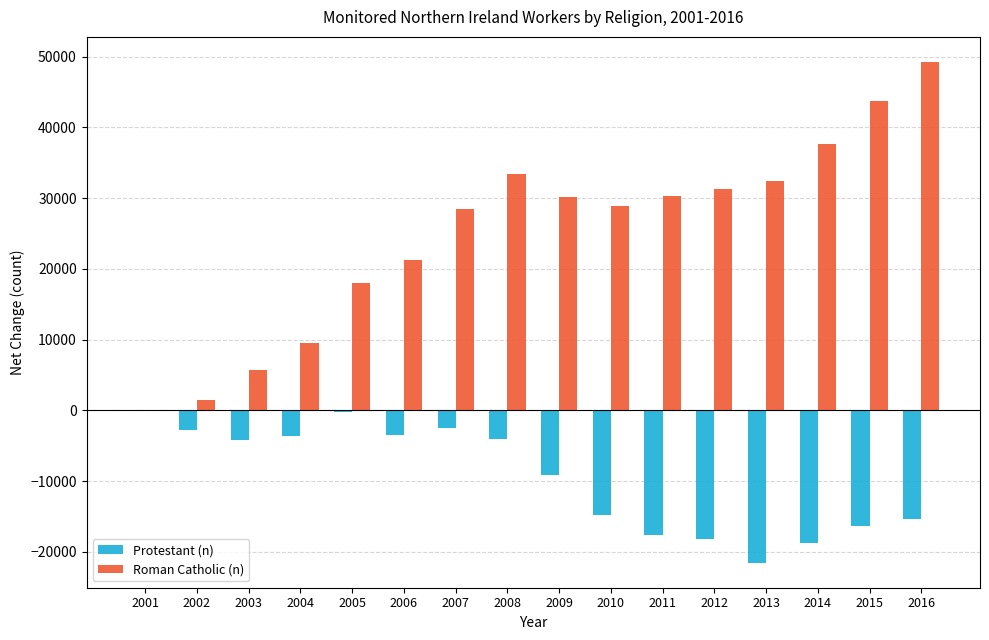

Which category has the highest value across all series?

2016